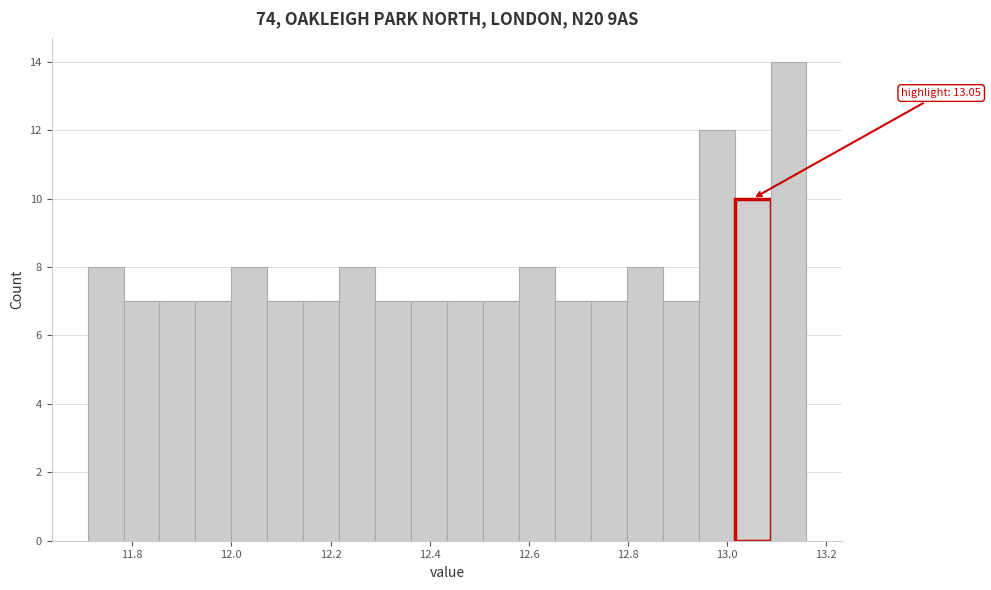

Around what value on the x-axis is the tallest bar? Give the approximate position of its centre, as read against the axis.

13.12